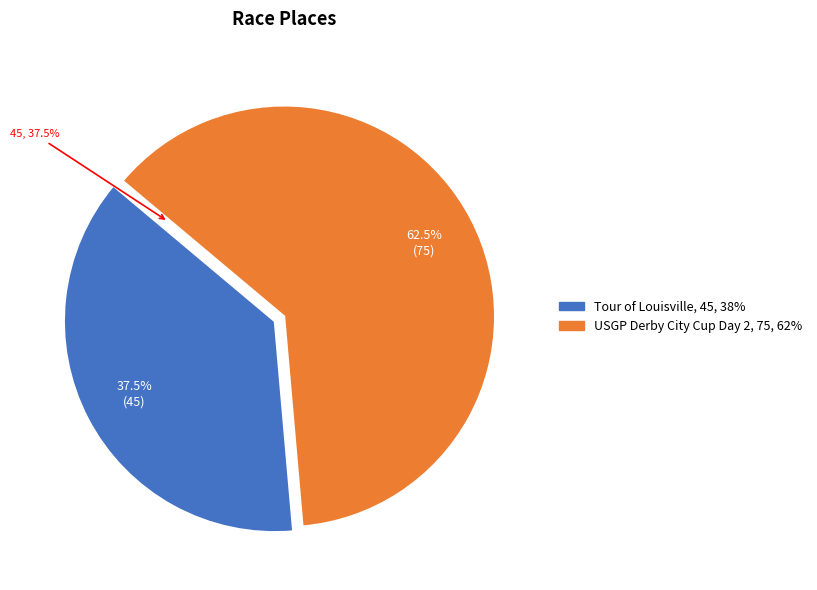

Count the number of slices in the pie.

2